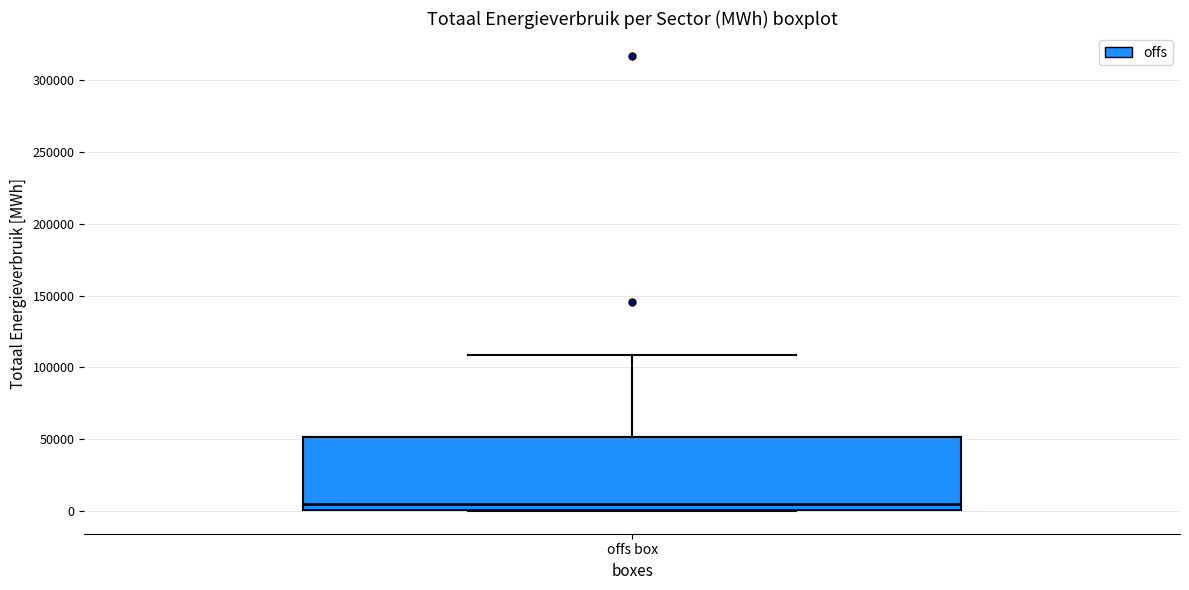

Read this box plot against the y-axis: the position of the median line, the range covered by the box, and the ends of both whiskers. The values are not printed on the chart, so give them approximately, as read against the axis.

median 5000, box 0 to 50000, whiskers 0 to 110000